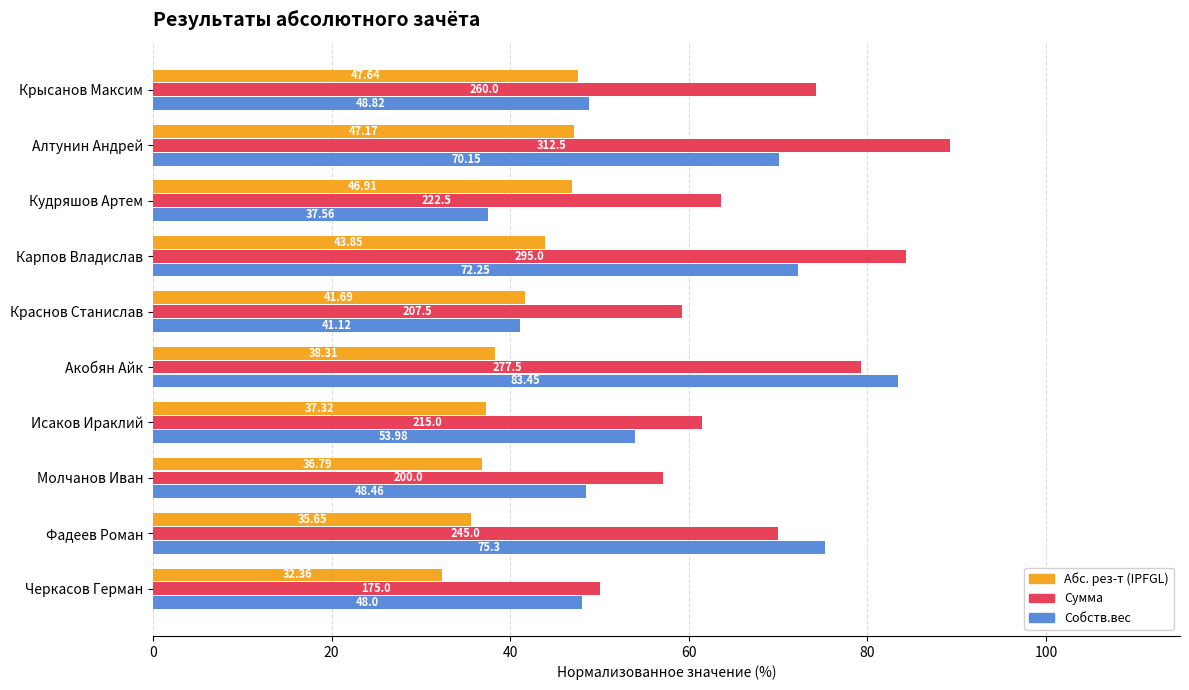

At which category does the chart reach its peak across all series?

Алтунин Андрей